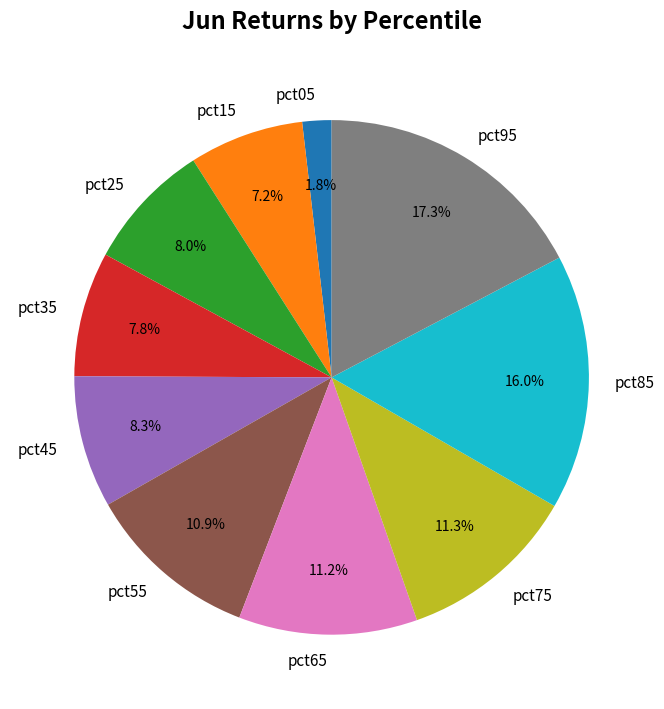

Is the sum of pct65 and pct45 greater than half?

No